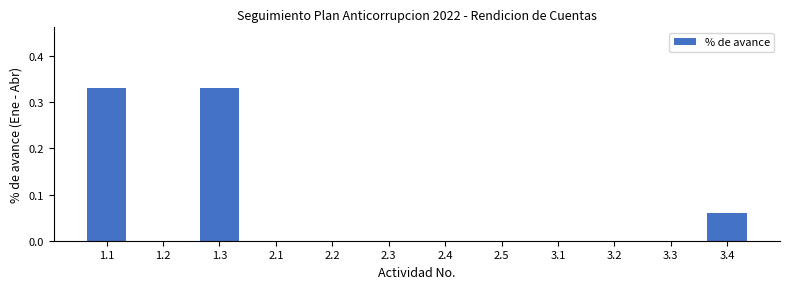

True or false: the data shows 0.0 at 3.3.

True